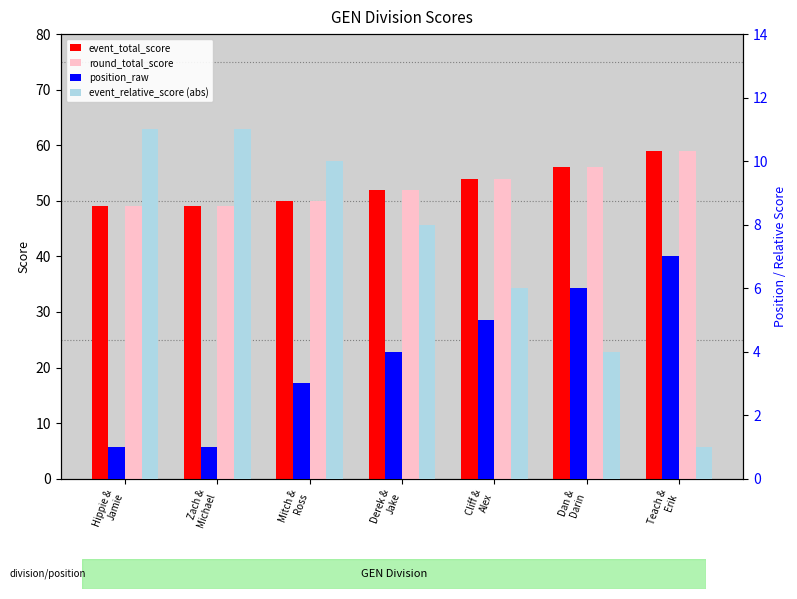

What are all the series names shown in the legend?

event_total_score, round_total_score, position_raw, event_relative_score (abs)